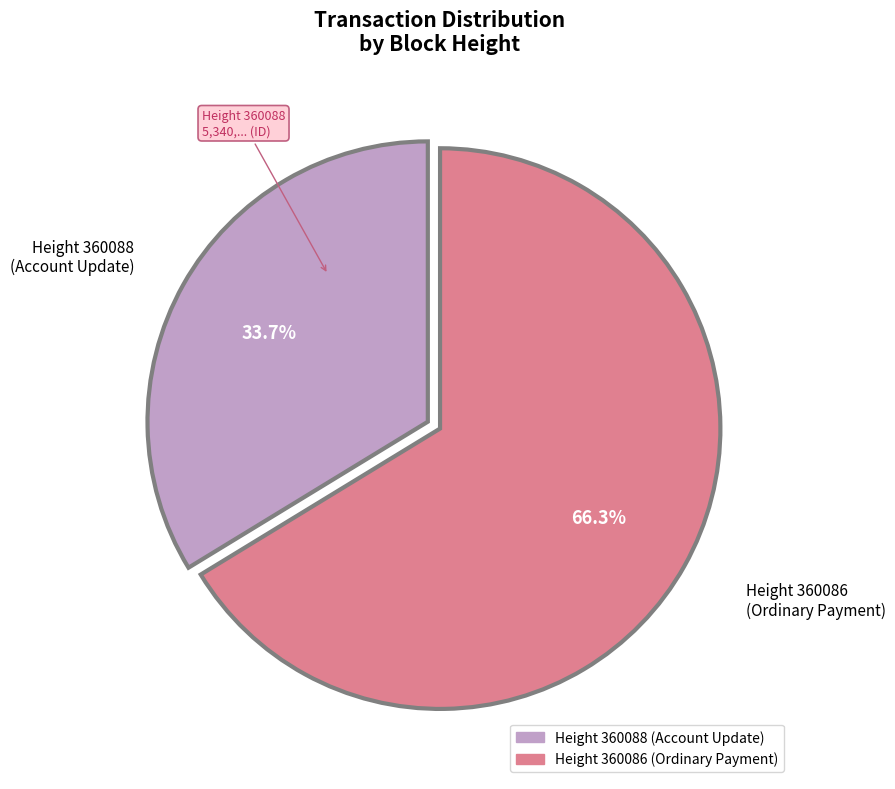

Is there a majority slice in this chart?

Yes